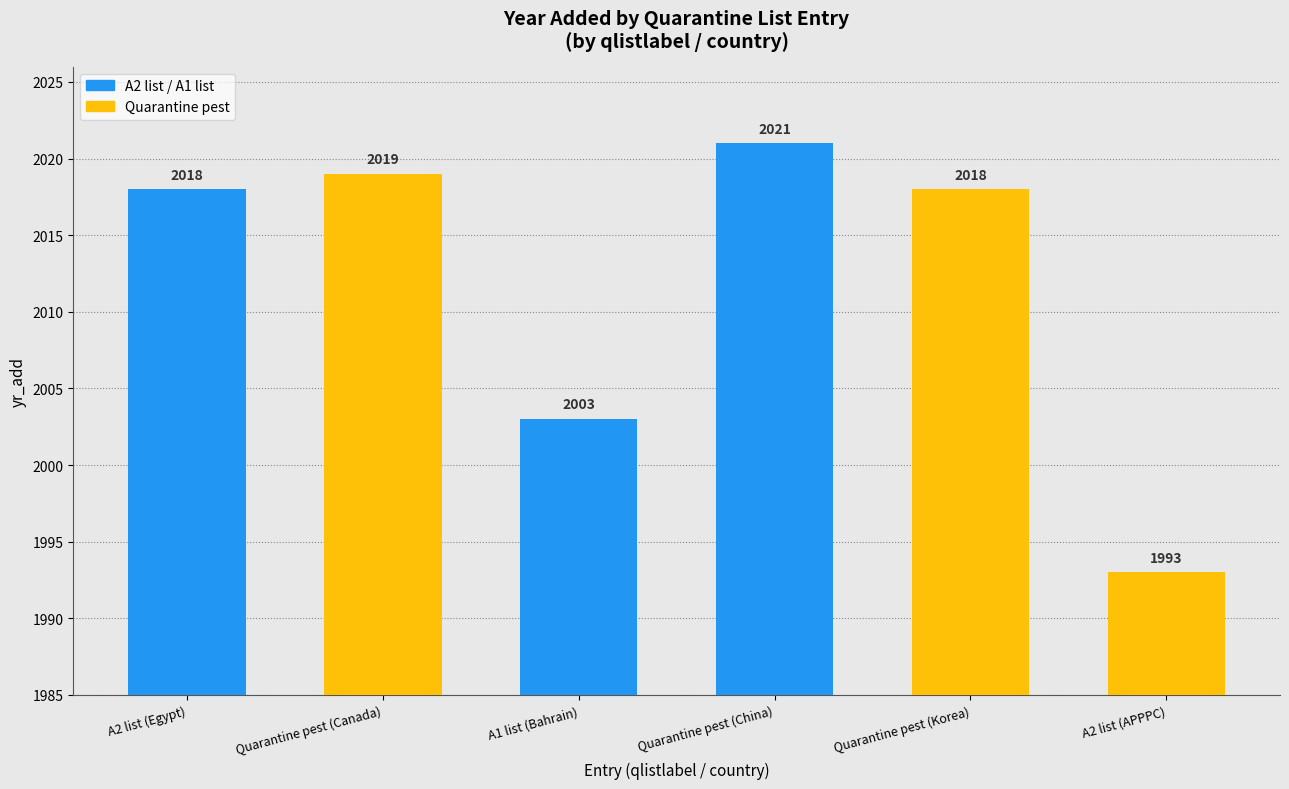

Reading left to right, extract all data points from this chart.

2018	2019	2003	2021	2018	1993